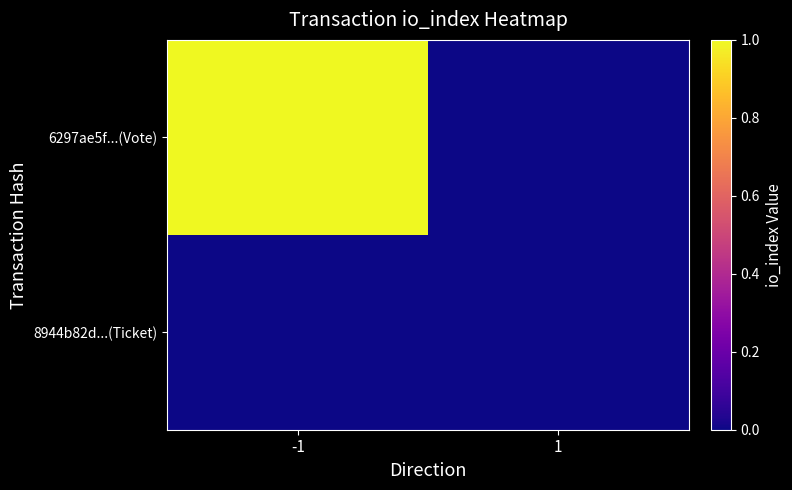

Reading left to right, extract all data points from this chart.

6297ae5f...(Vote): -1=1	1=0
8944b82d...(Ticket): -1=0	1=0